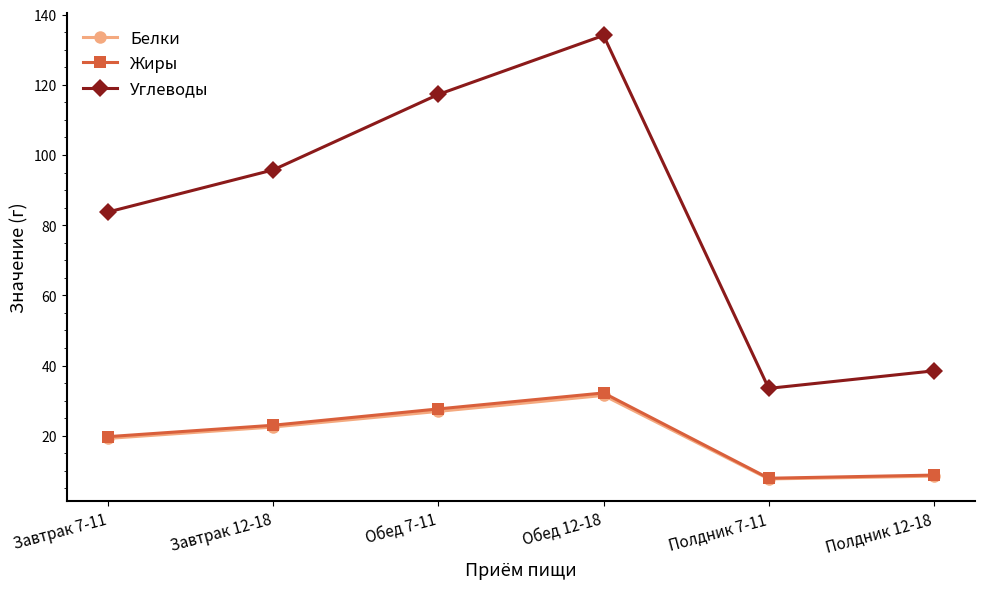

At which category is the sum across all series the highest?

Обед 12-18